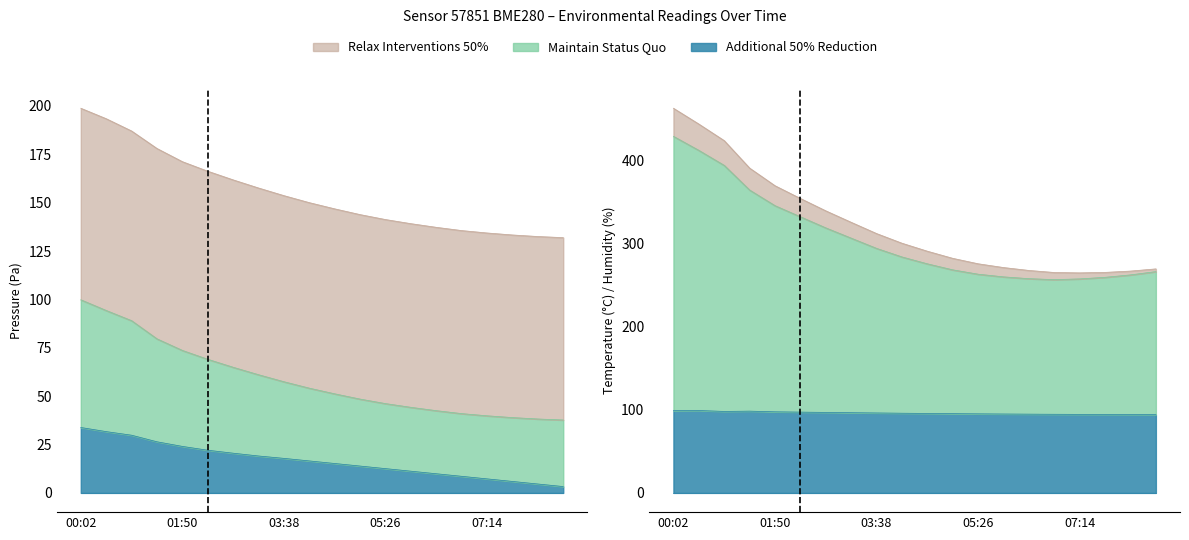

What is the sum of the pressure values at 08:08 and 07:14?

11.8